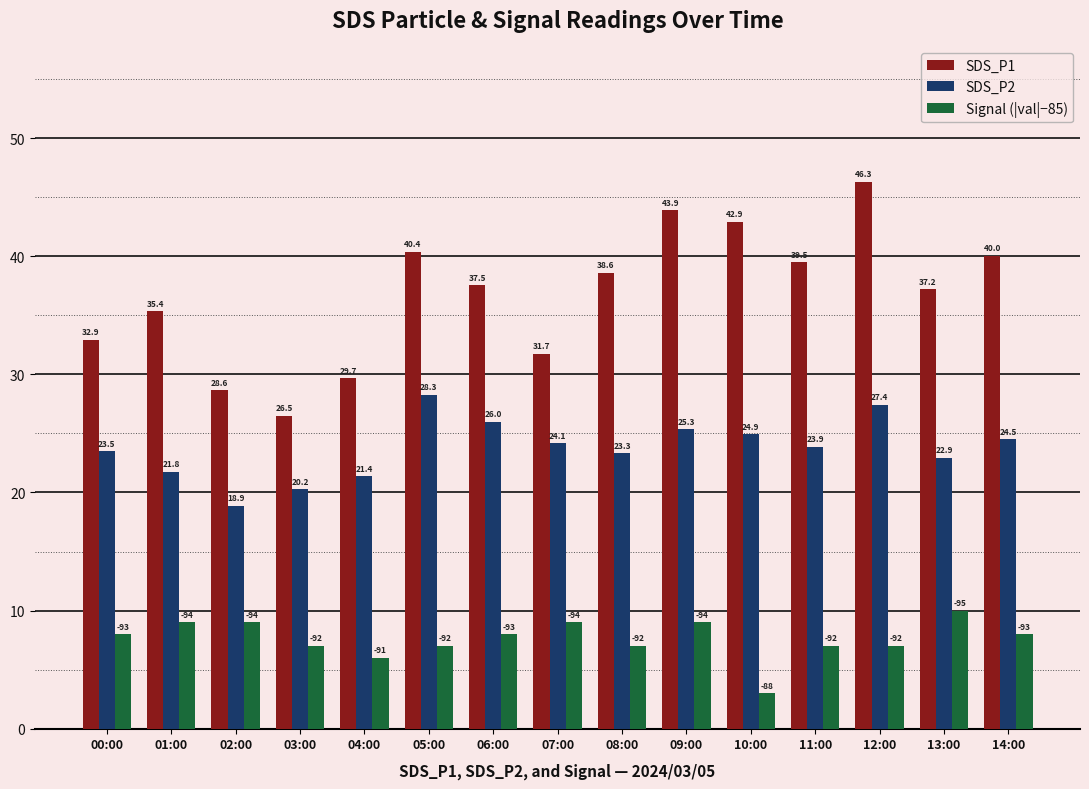

Rank the series by their maximum value, from lowest to highest.

Signal (|val|−85), SDS_P2, SDS_P1